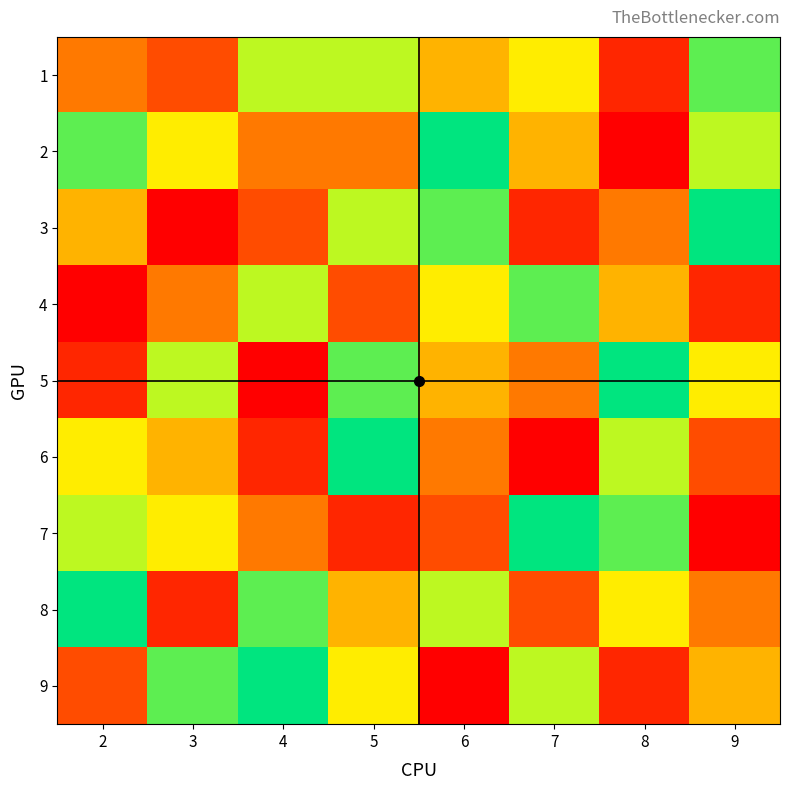

Which series has the widest spread of values?

2